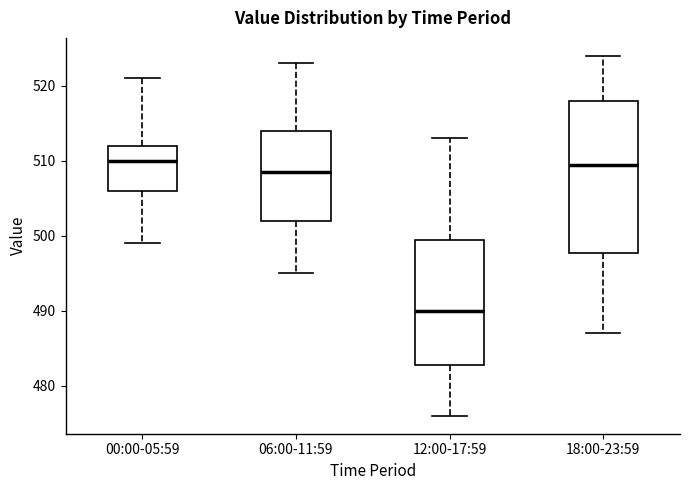

Where is the lower edge of the box for 12:00-17:59 on the y-axis? The values are not printed on the chart, so give them approximately, as read against the axis.

483